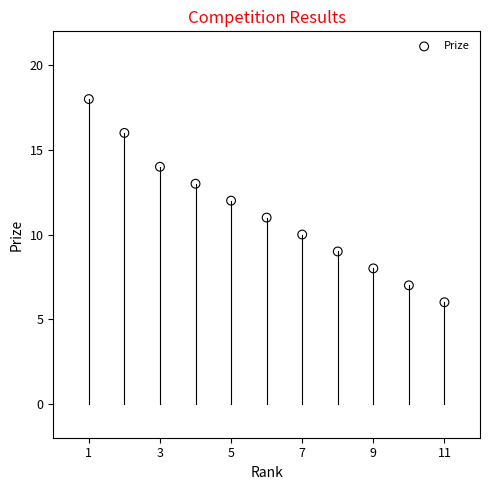

What is the range of X values (max minus min)?

10